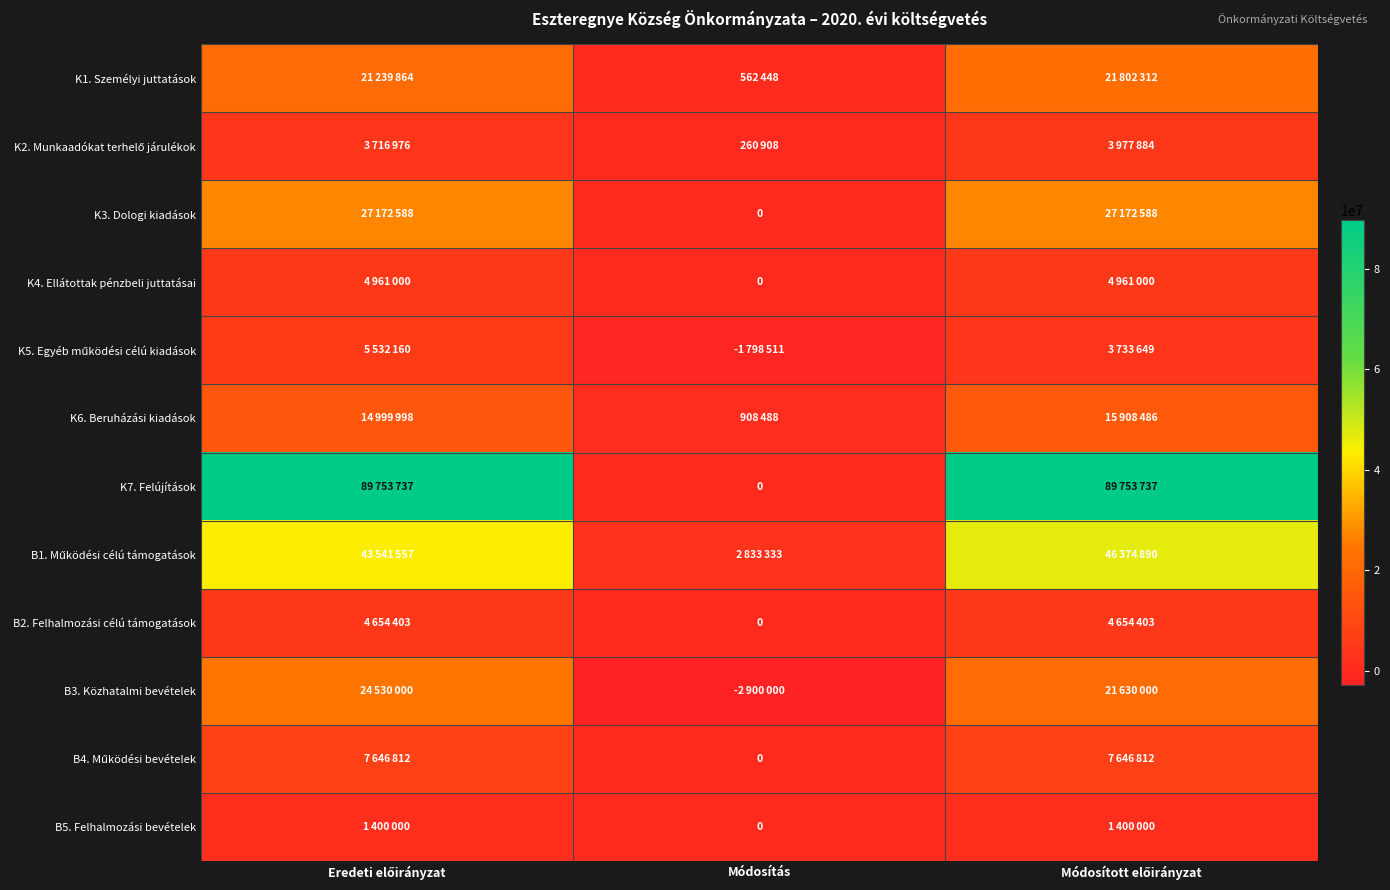

Rank the series by their maximum value, from highest to lowest.

K7. Felújítások, B1. Működési célú támogatások, K3. Dologi kiadások, B3. Közhatalmi bevételek, K1. Személyi juttatások, K6. Beruházási kiadások, B4. Működési bevételek, K5. Egyéb működési célú kiadások, K4. Ellátottak pénzbeli juttatásai, B2. Felhalmozási célú támogatások, K2. Munkaadókat terhelő járulékok, B5. Felhalmozási bevételek